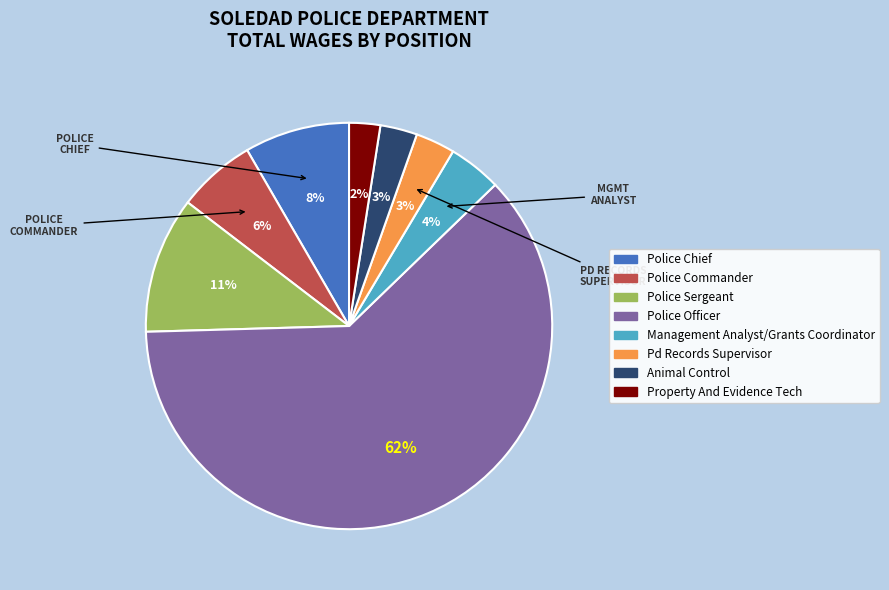

What is the largest slice in the pie chart?

Police Officer